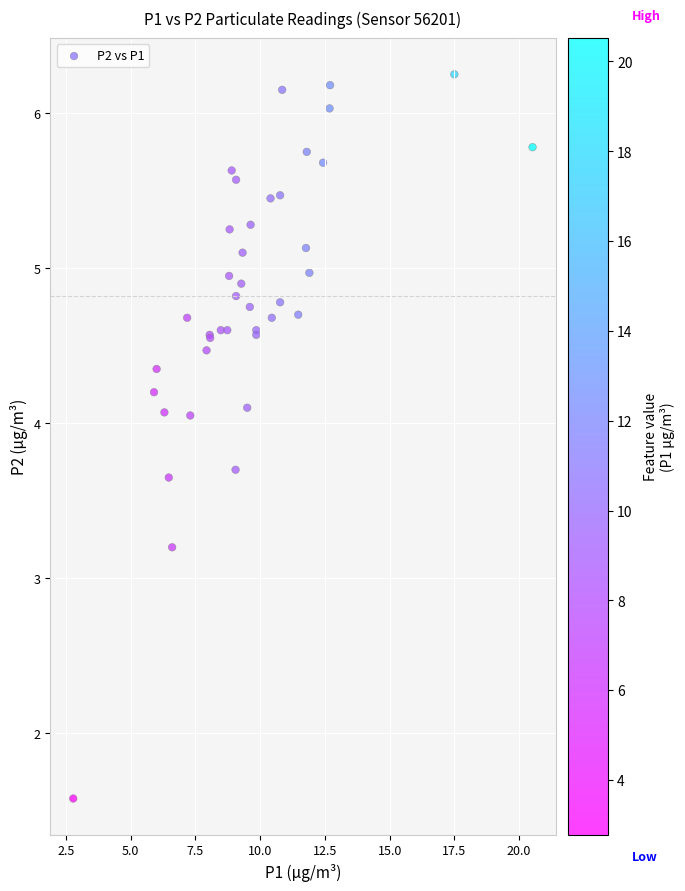

What Y value in the scatter plot is closest to 3?

3.2